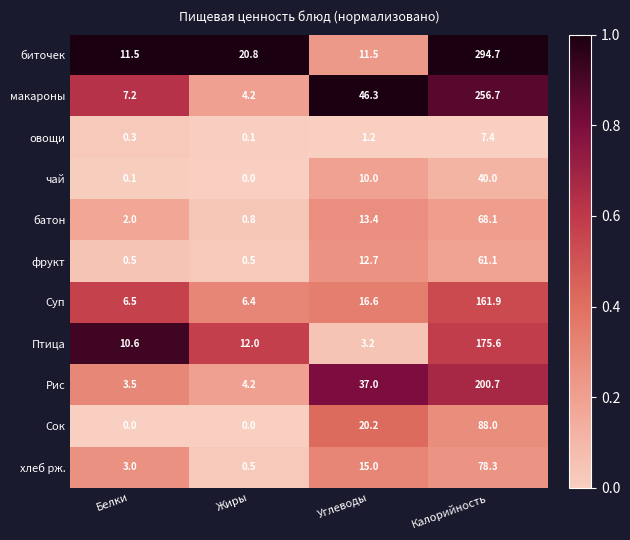

What is the difference between the Птица values at Калорийность and Углеводы?

172.4